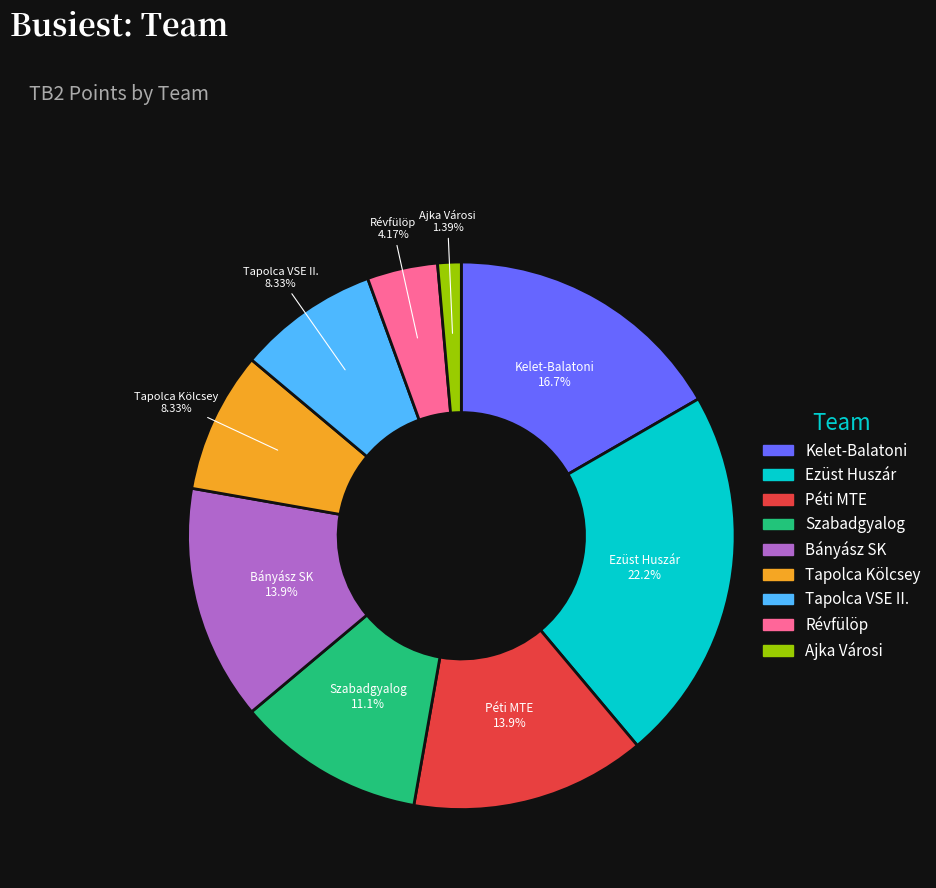

How many segments does this pie chart have?

9